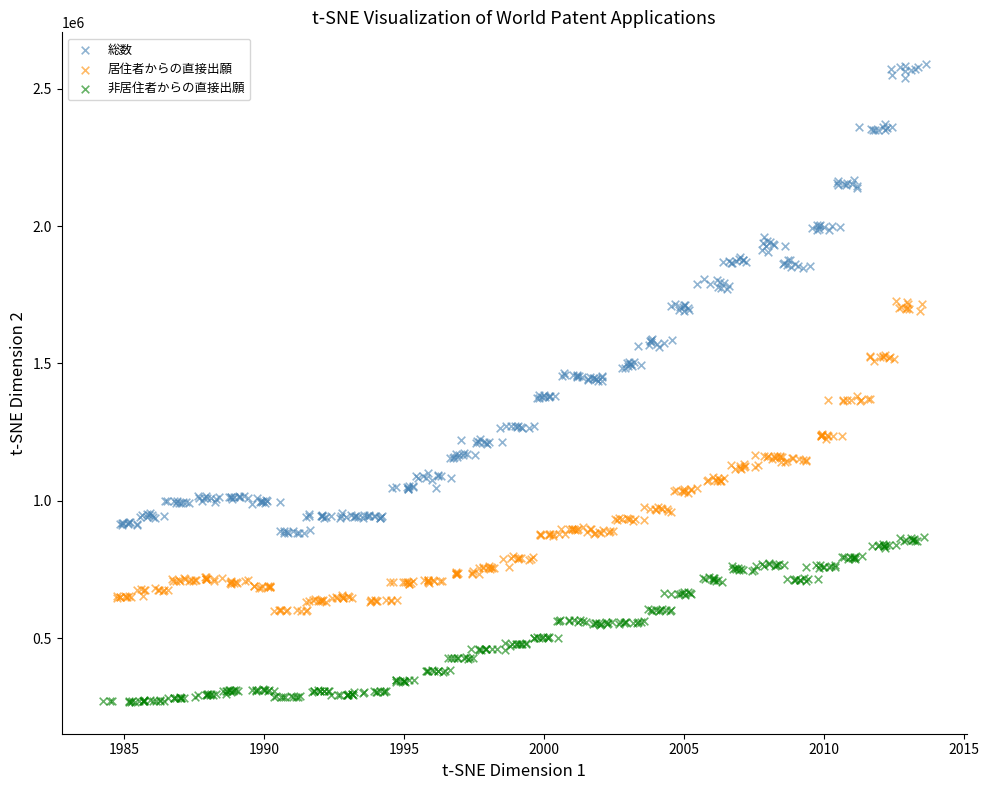

Which series has the widest spread of Y values?

総数